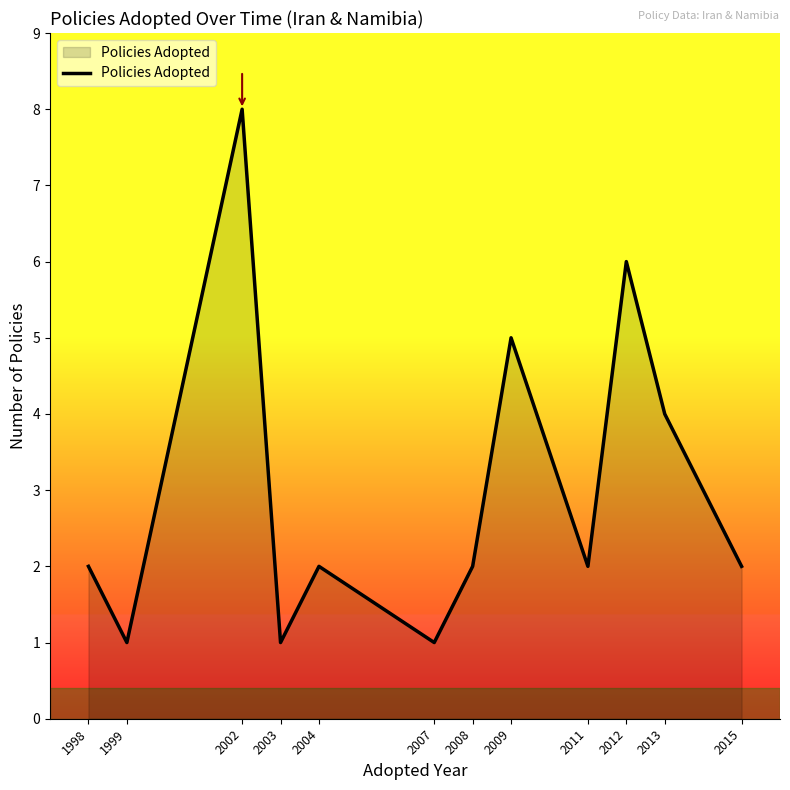

The value at 2009 is 8. True or false?

False